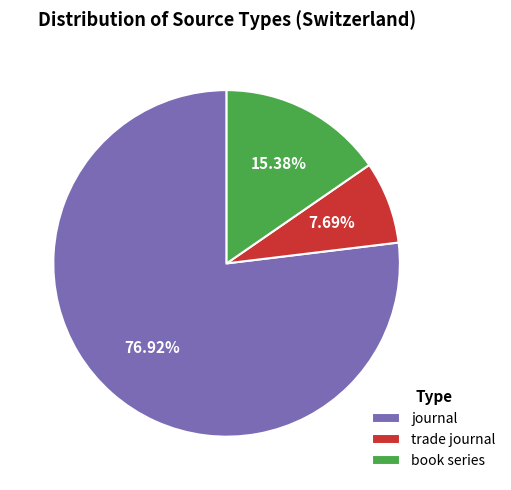

To the nearest percent, what is the difference between the trade journal and book series slice percentages?

8%